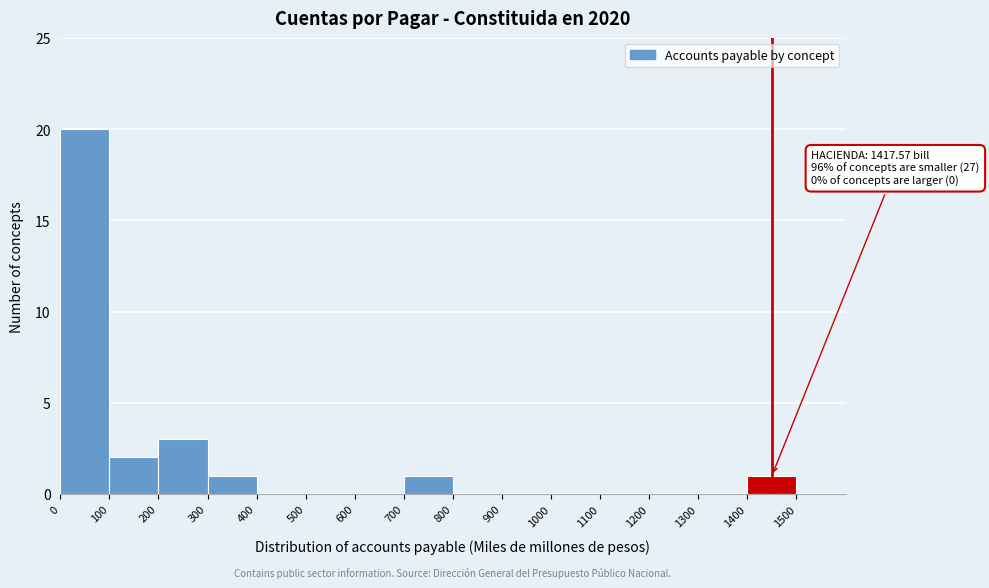

Over which range of the x-axis is the bar tallest?

0 to 100